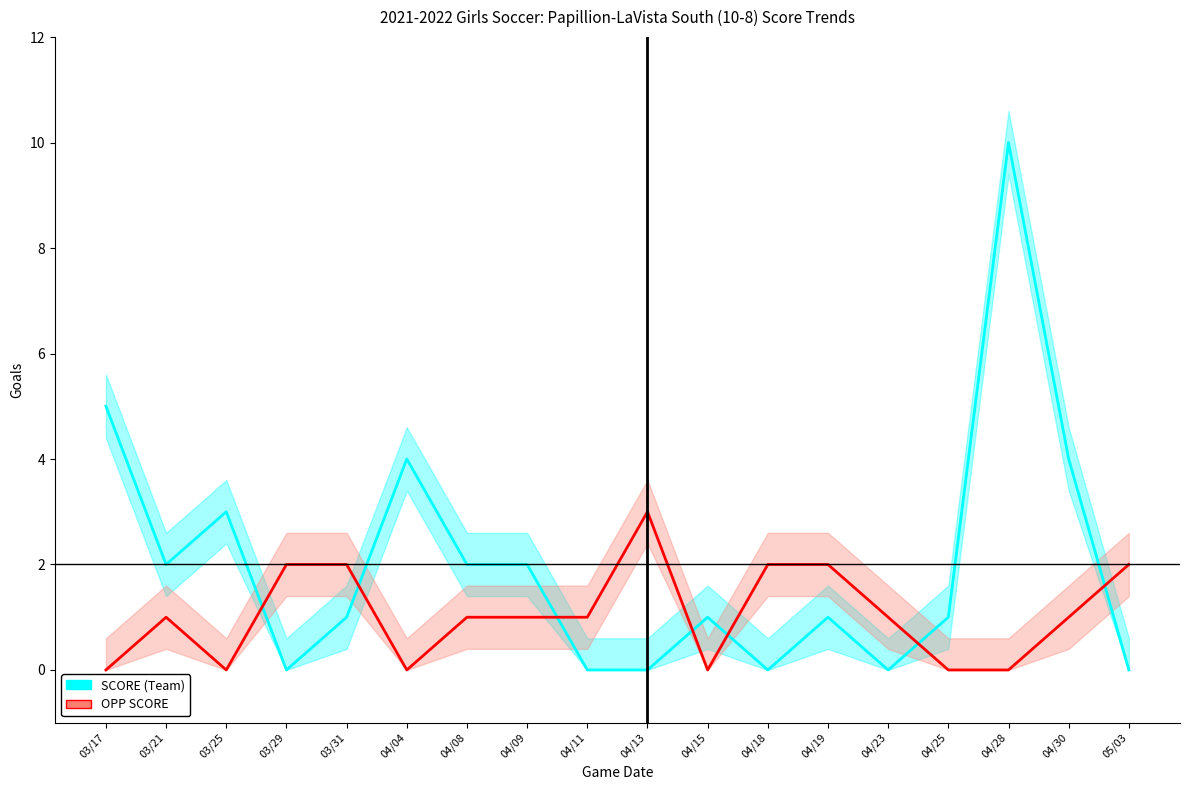

How many times do SCORE (Team) and OPP SCORE cross each other?

7